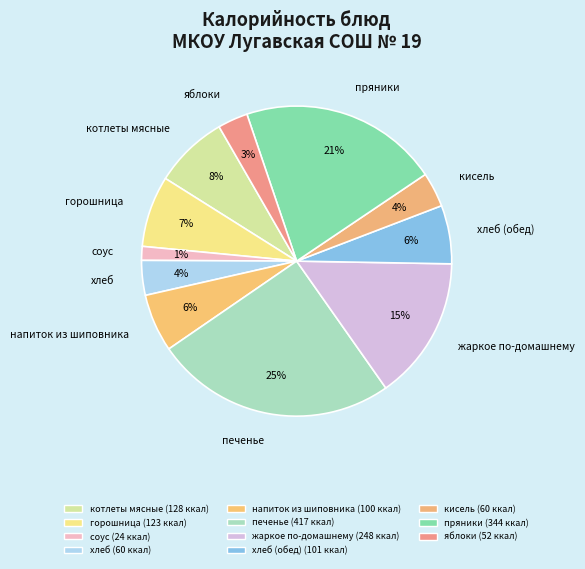

Is there a majority slice in this chart?

No